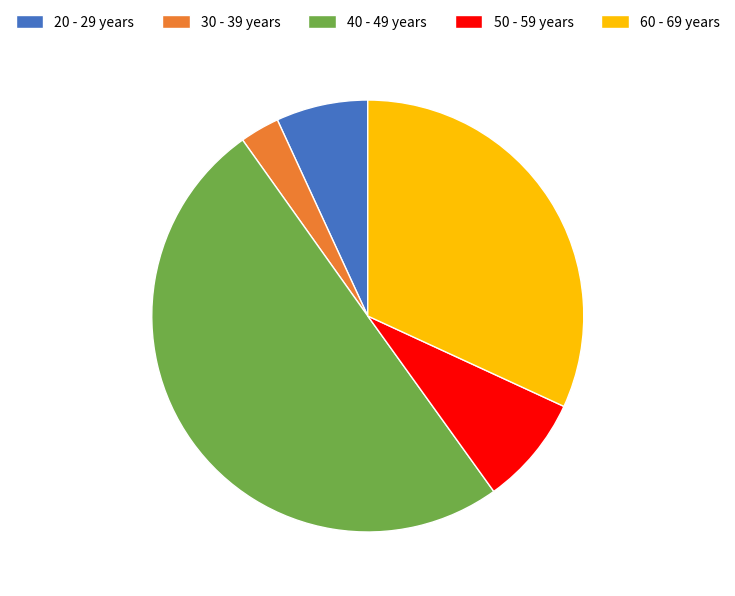

How many segments does this pie chart have?

5